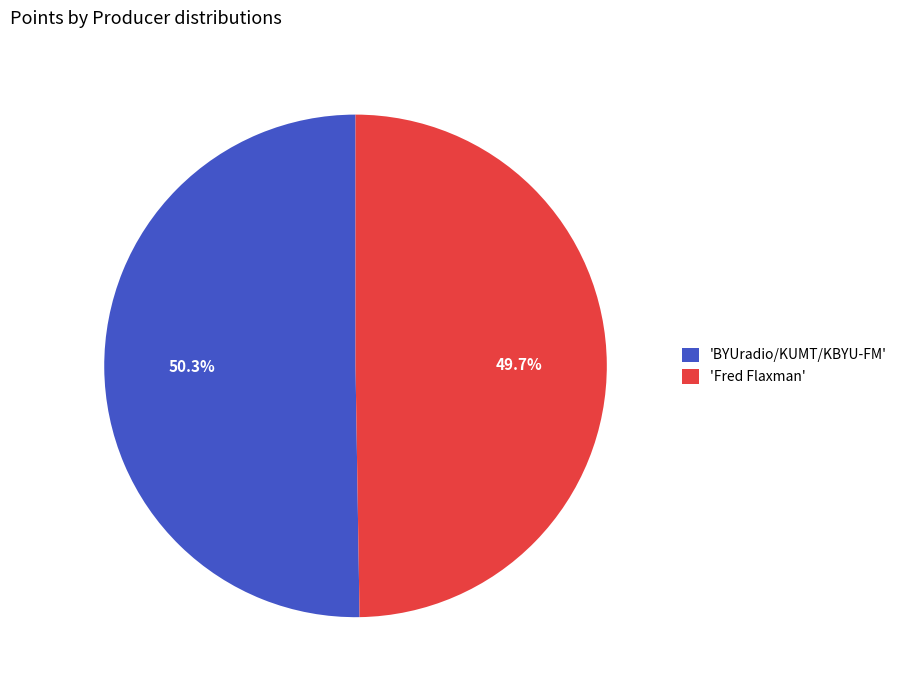

Is 'Fred Flaxman' the majority of the pie?

No